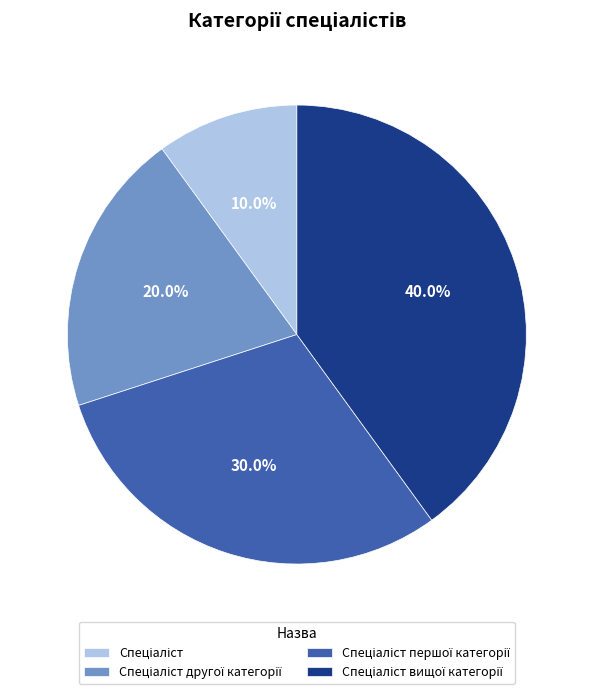

Is there any slice that represents more than half of the pie?

No